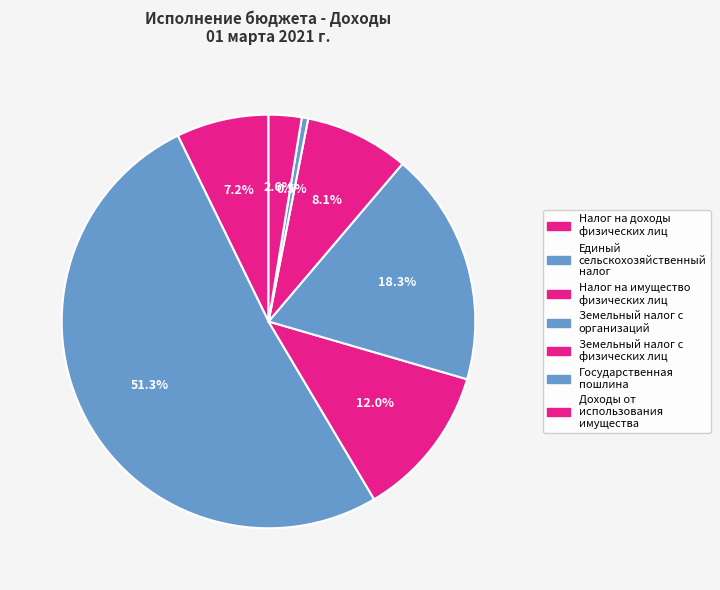

How many slices are in this pie chart?

7